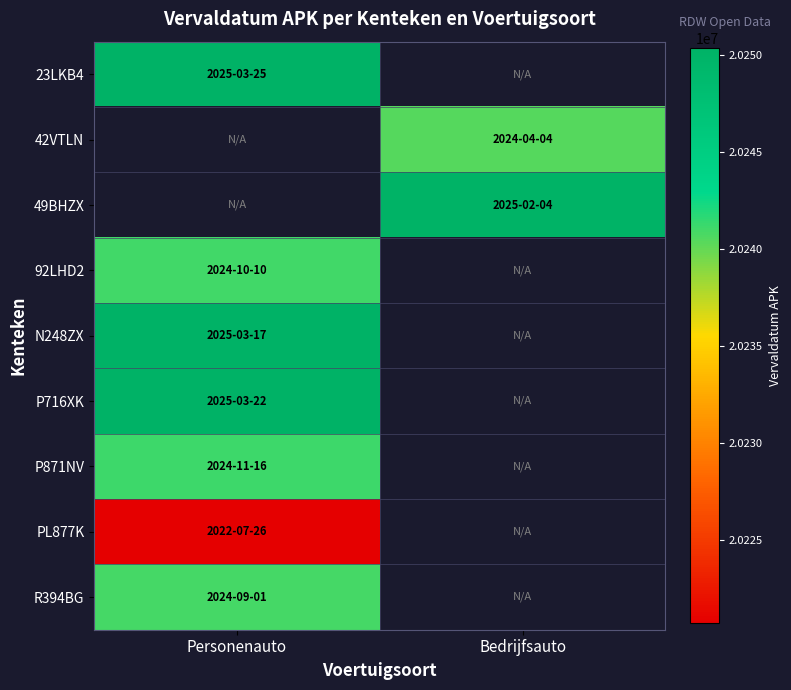

How many distinct data groups are displayed?

9